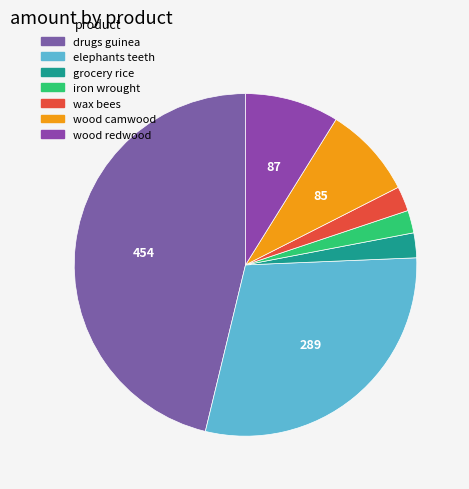

Which slice is the largest?

drugs guinea